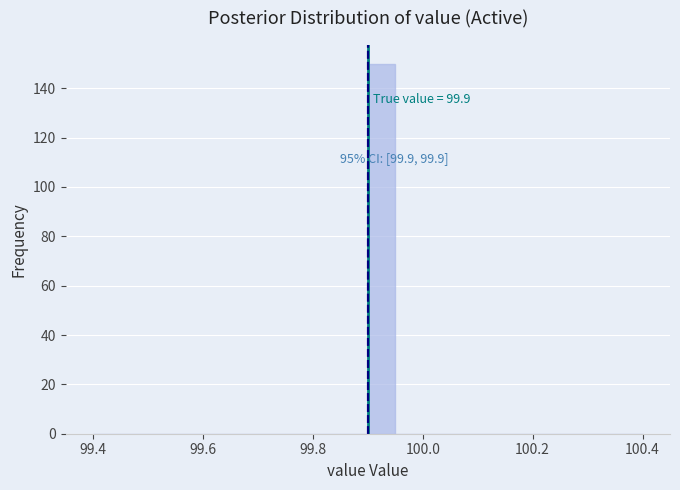

Around what value on the x-axis is the tallest bar? Give the approximate position of its centre, as read against the axis.

99.92